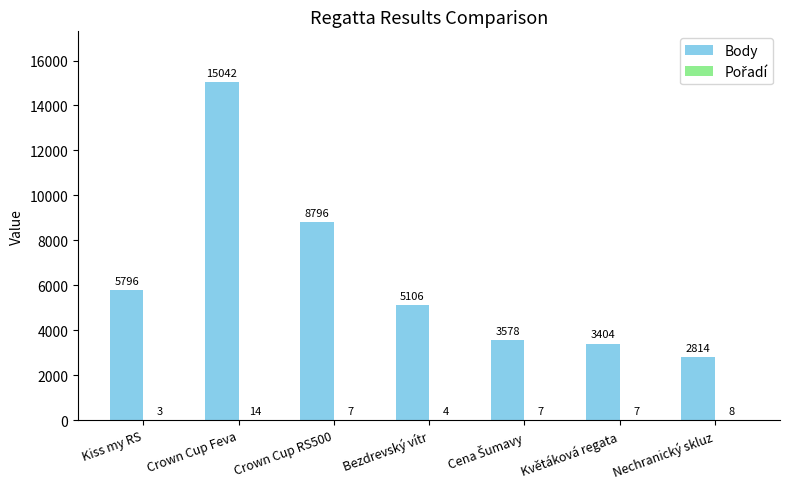

What is the sum of the Body values at Bezdrevský vítr and Crown Cup Feva?

20148